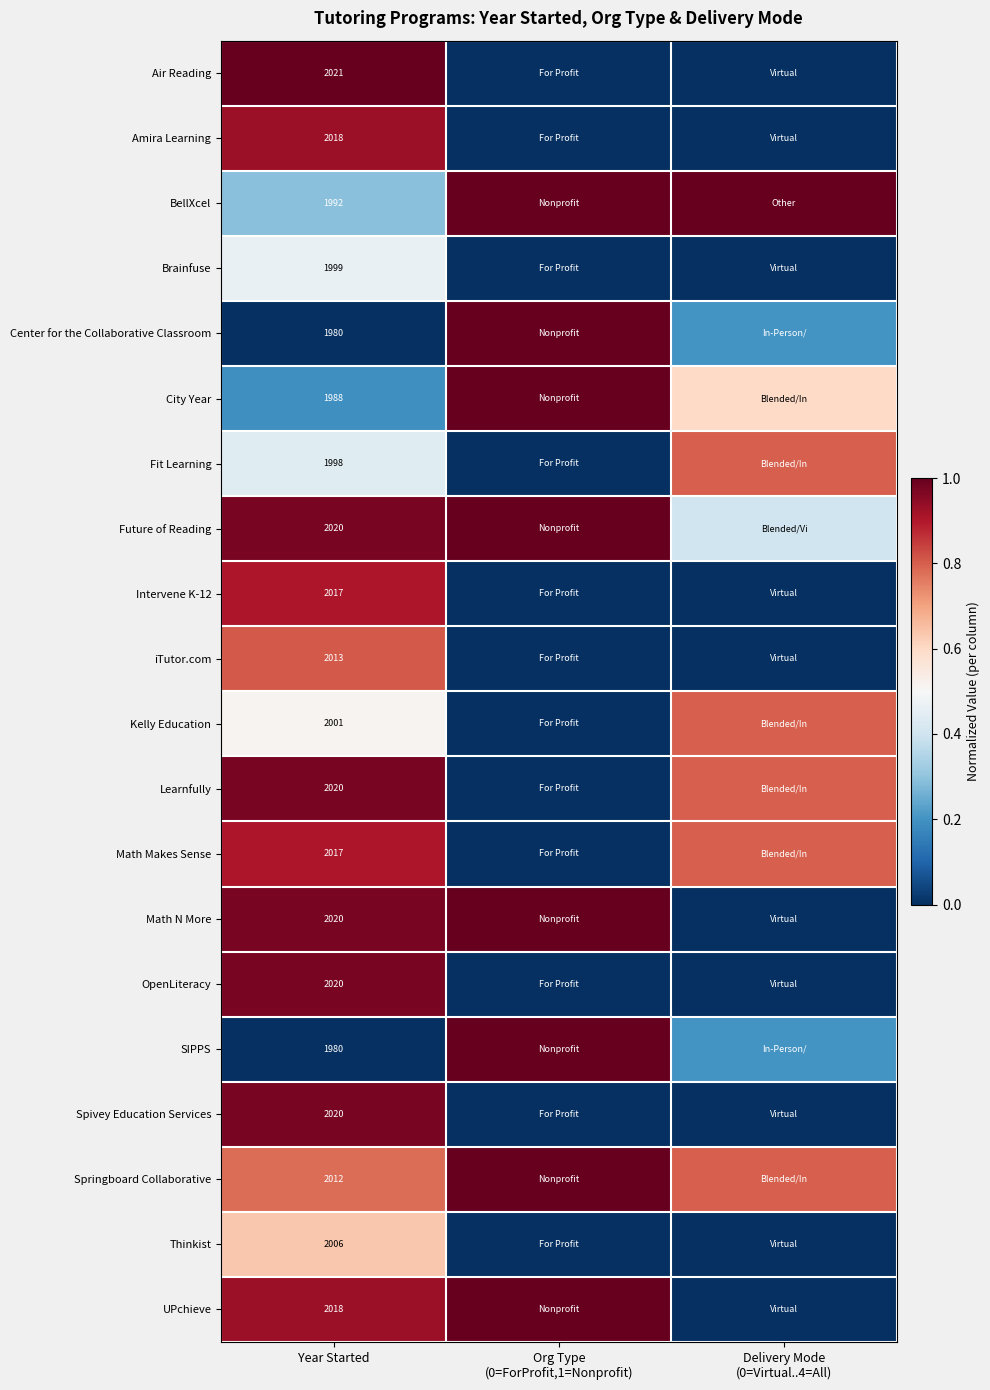

Between Delivery Mode
(0=Virtual..4=All) and Org Type
(0=ForProfit,1=Nonprofit), which is larger?

Delivery Mode
(0=Virtual..4=All)